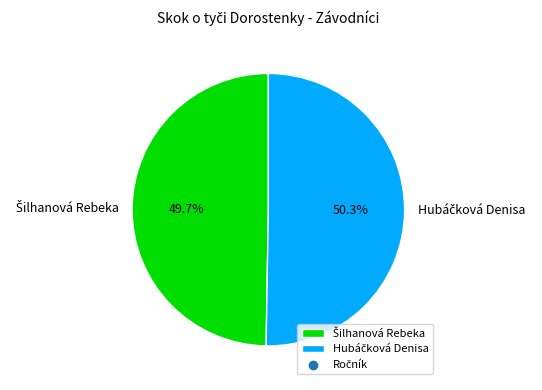

Does any single category account for the majority?

Yes